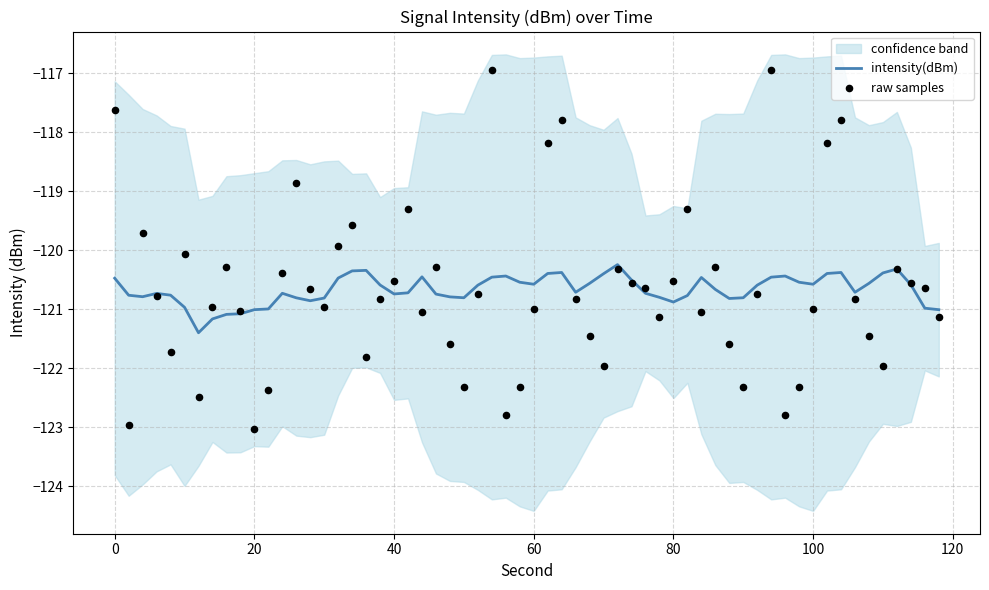

Which has a higher value, 20 or 12?

12